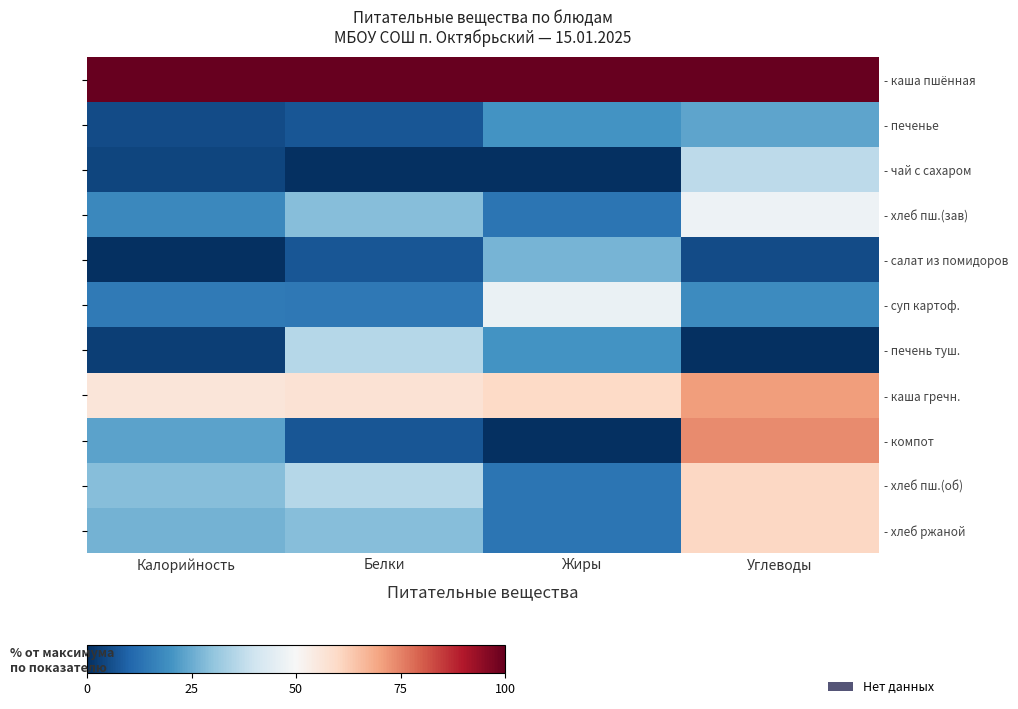

Is the value of - чай с сахаром at Белки greater than the value of - хлеб пш.(зав) at Калорийность?

No